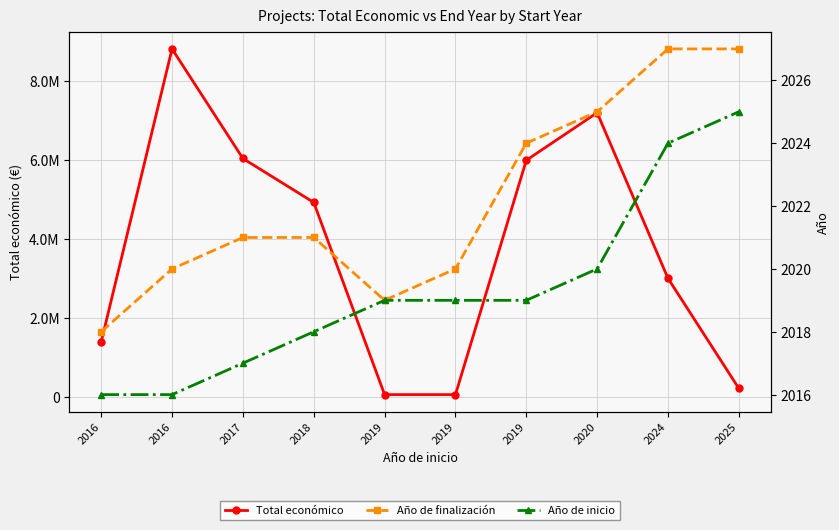

At which label does Año de inicio first exceed 2019?

2020